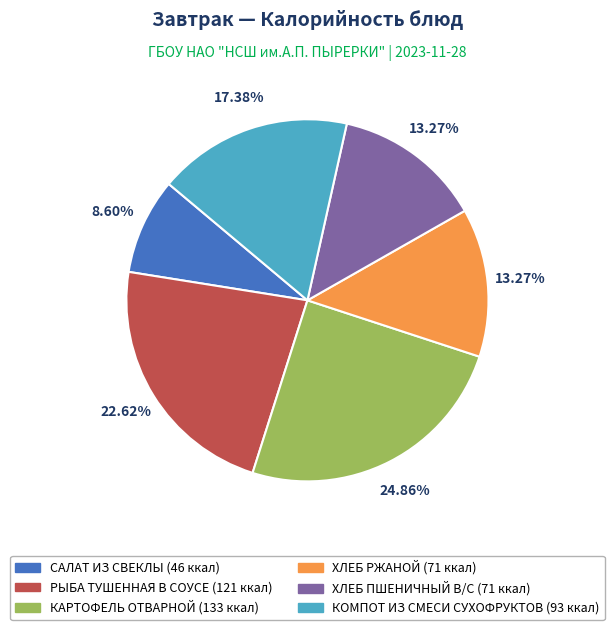

What percentage is the КАРТОФЕЛЬ ОТВАРНОЙ slice, to the nearest percent?

25%